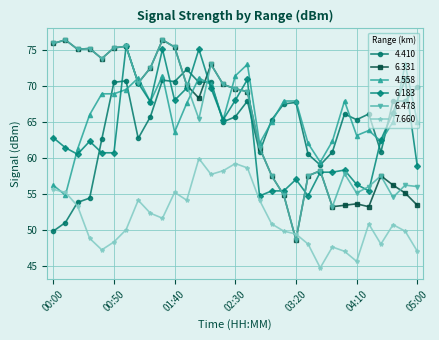

How many lines are shown in the chart?

6